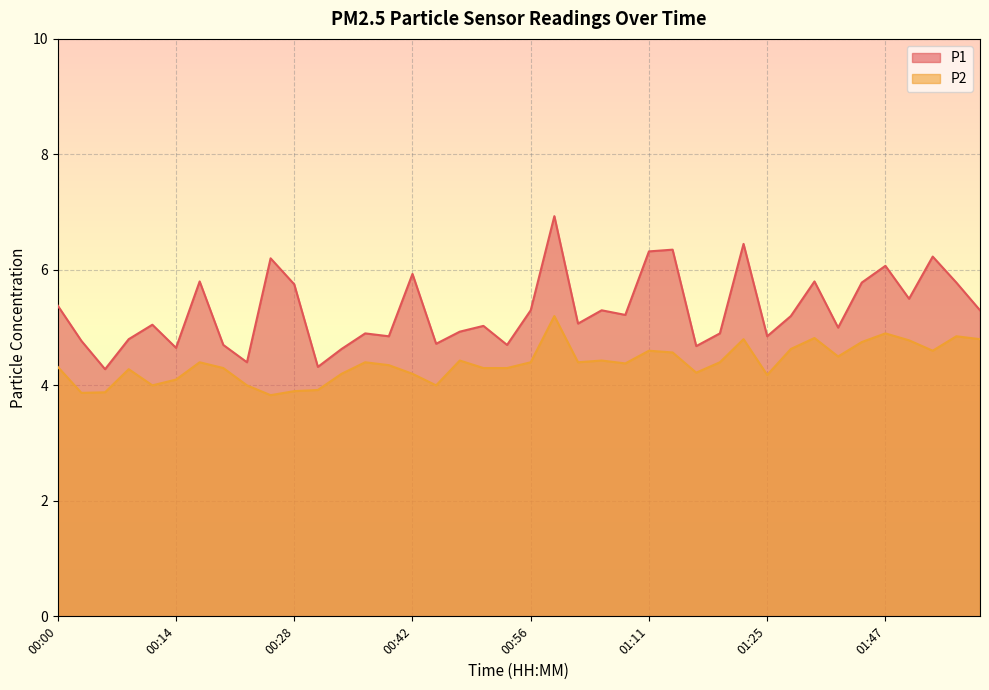

What is the maximum value shown in the chart?

6.9